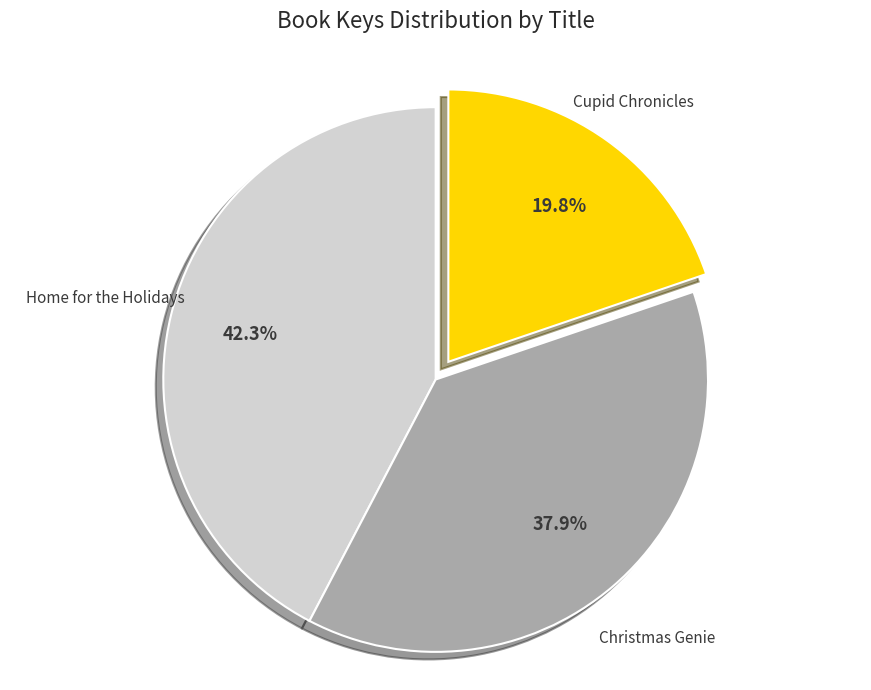

Count the number of slices in the pie.

3